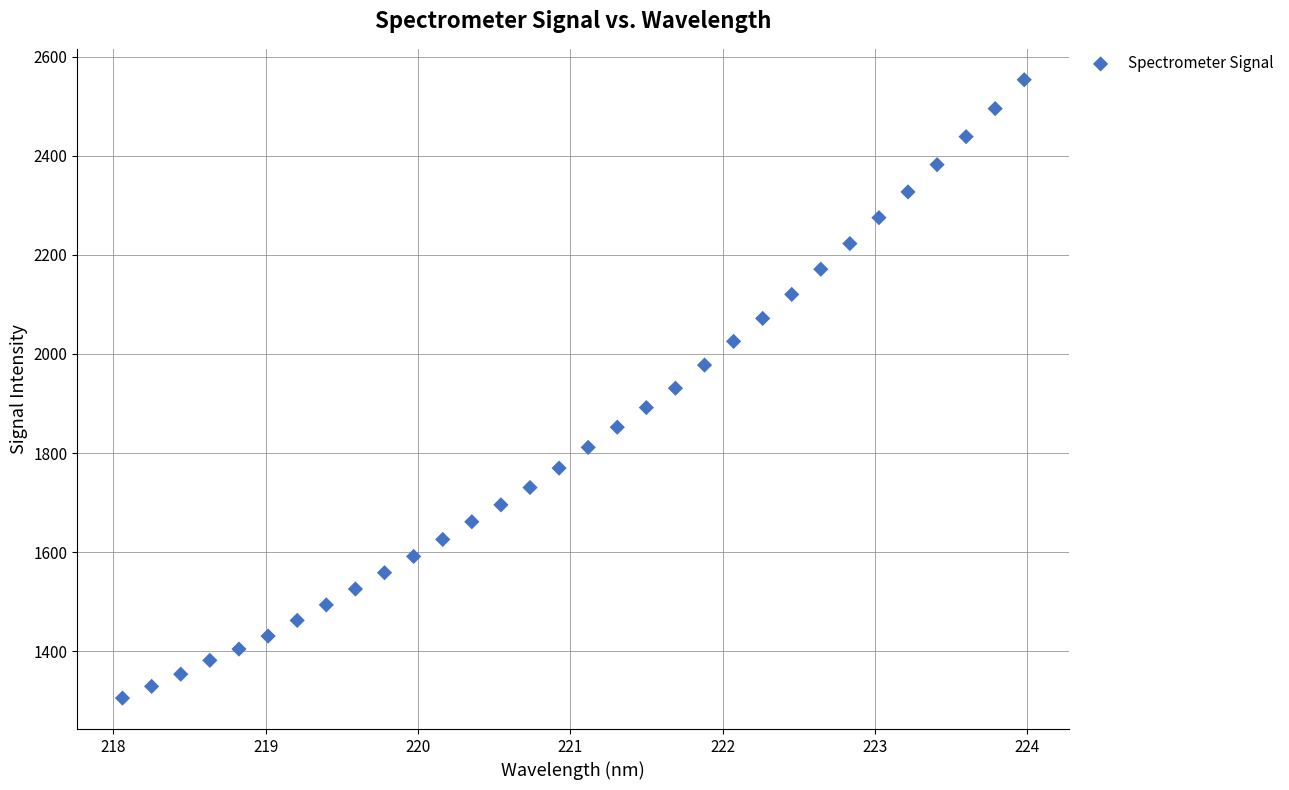

What is the range of Y values (max minus min)?

1247.7